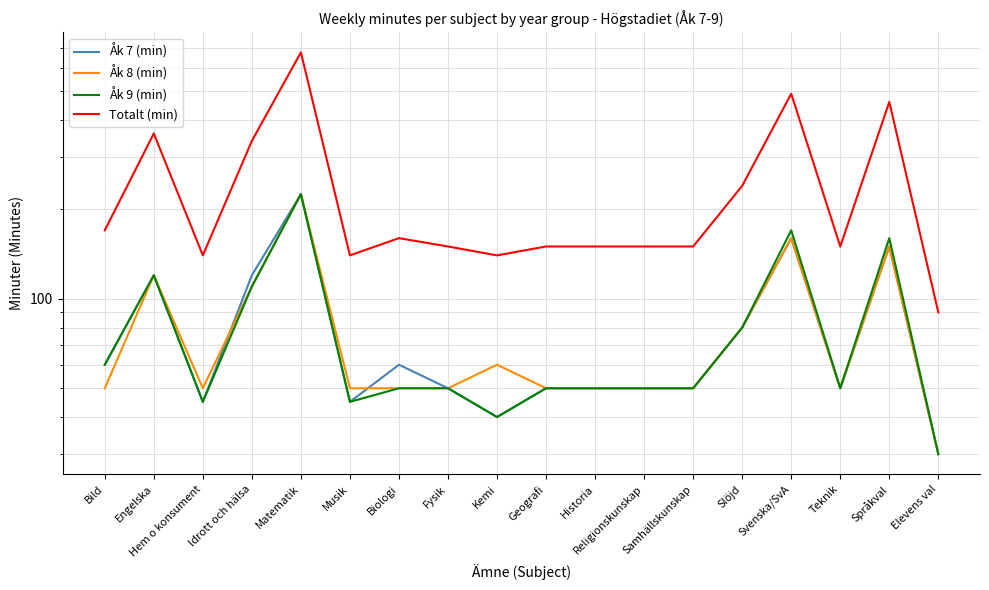

Where is the first local maximum for Totalt (min)?

Engelska